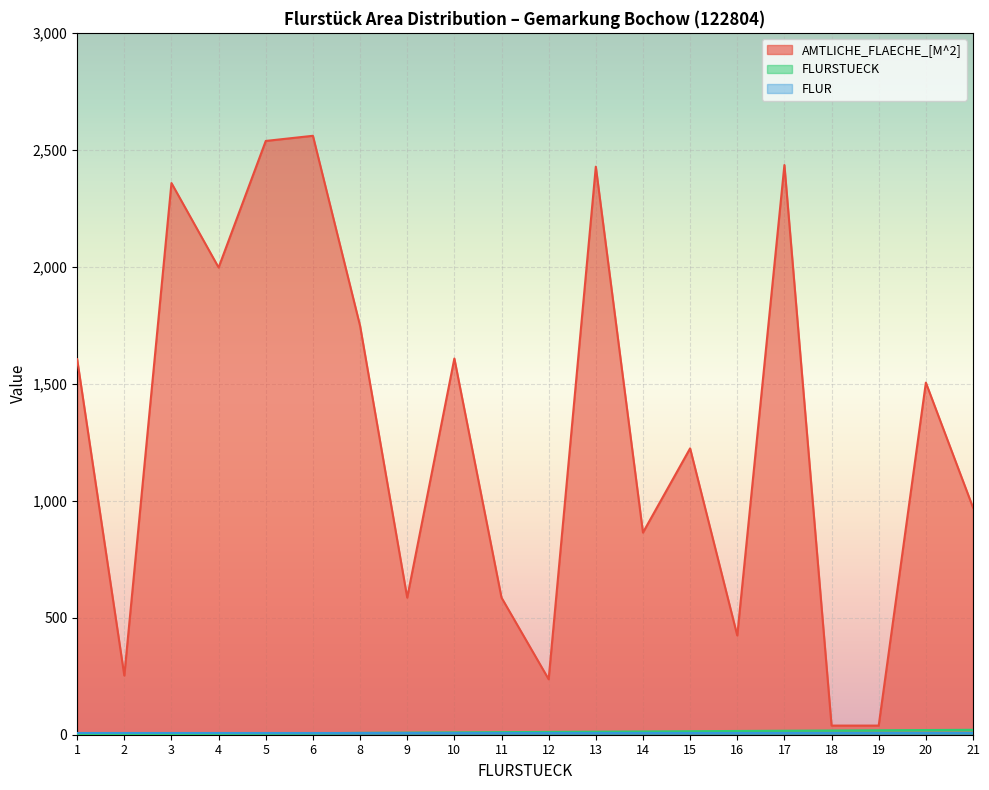

What is the total value across all series at 16?

446